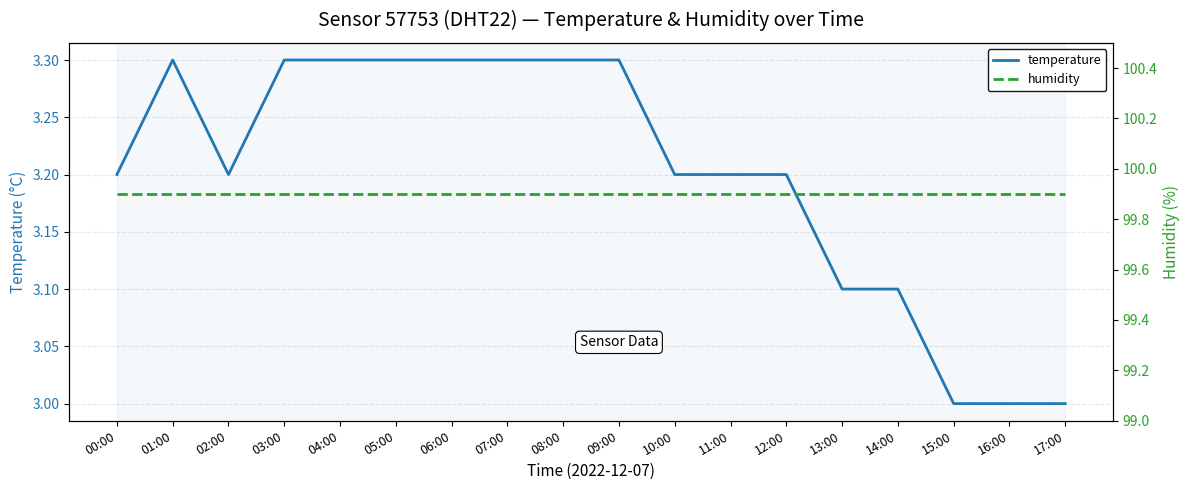

Reading left to right, what are all the values shown in this chart?

temperature: 3.2	3.3	3.2	3.3	3.3	3.3	3.3	3.3	3.3	3.3	3.2	3.2	3.2	3.1	3.1	3.0	3.0	3.0
humidity: 99.9	99.9	99.9	99.9	99.9	99.9	99.9	99.9	99.9	99.9	99.9	99.9	99.9	99.9	99.9	99.9	99.9	99.9